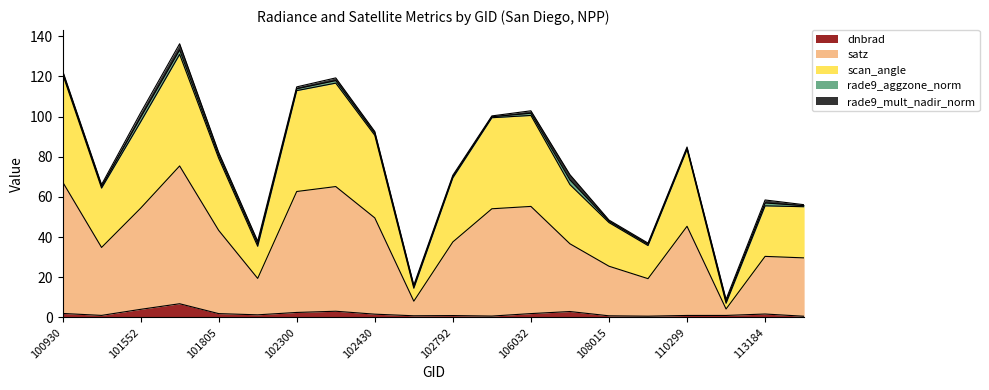

At which label does satz reach its peak?

101561